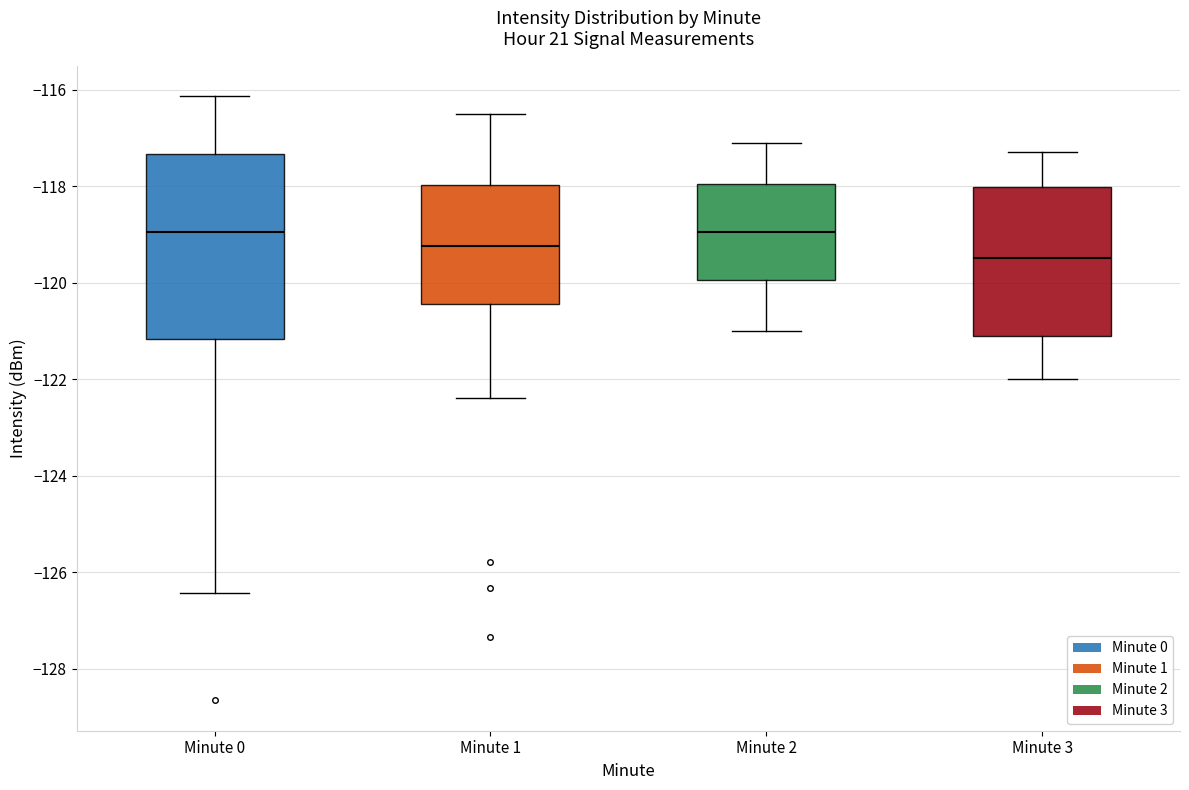

Reading left to right, transcribe this box plot: for each box, give where its median line is, the range the box spans, and where its two whiskers end, as read against the y-axis. The values are not printed on the chart, so give them approximately, as read against the axis.

Minute 0: median -119.0, box -121.2 to -117.4, whiskers -126.4 to -116.2
Minute 1: median -119.2, box -120.4 to -118.0, whiskers -122.4 to -116.4
Minute 2: median -119.0, box -120.0 to -118.0, whiskers -121.0 to -117.0
Minute 3: median -119.4, box -121.0 to -118.0, whiskers -122.0 to -117.2